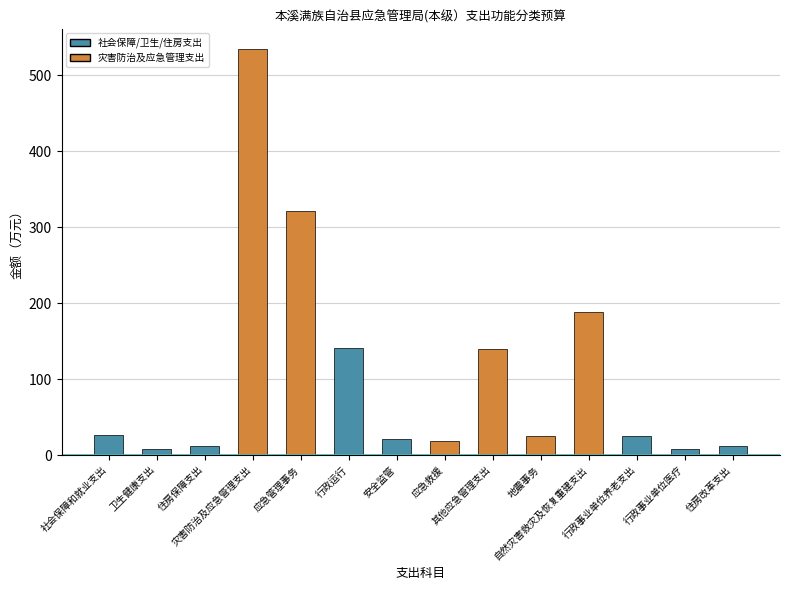

What is the label of the 8th bar from the right?

安全监管